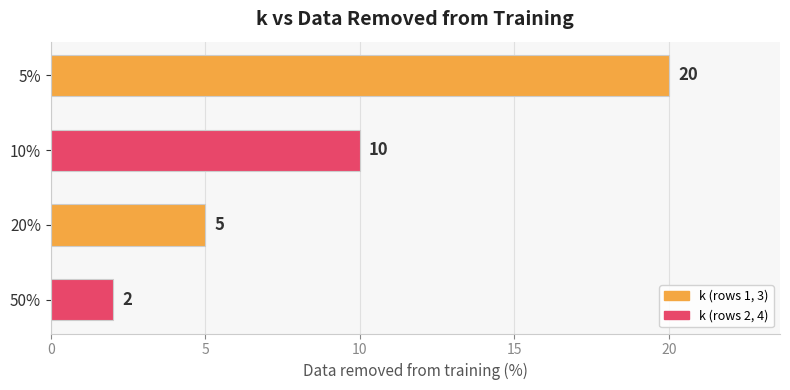

Rank the categories by value from lowest to highest.

50%, 20%, 10%, 5%